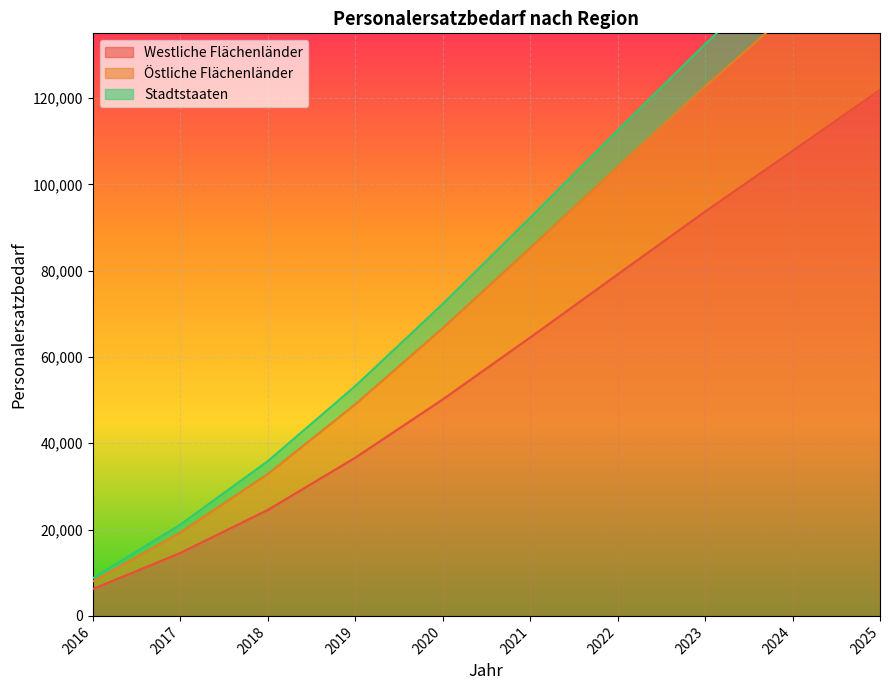

True or false: Stadtstaaten and Westliche Flächenländer cross at least once.

False